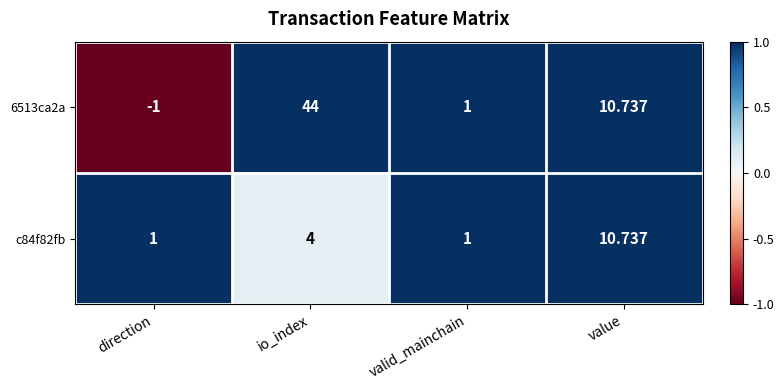

Between io_index and valid_mainchain, which series saw the biggest shift?

6513ca2a